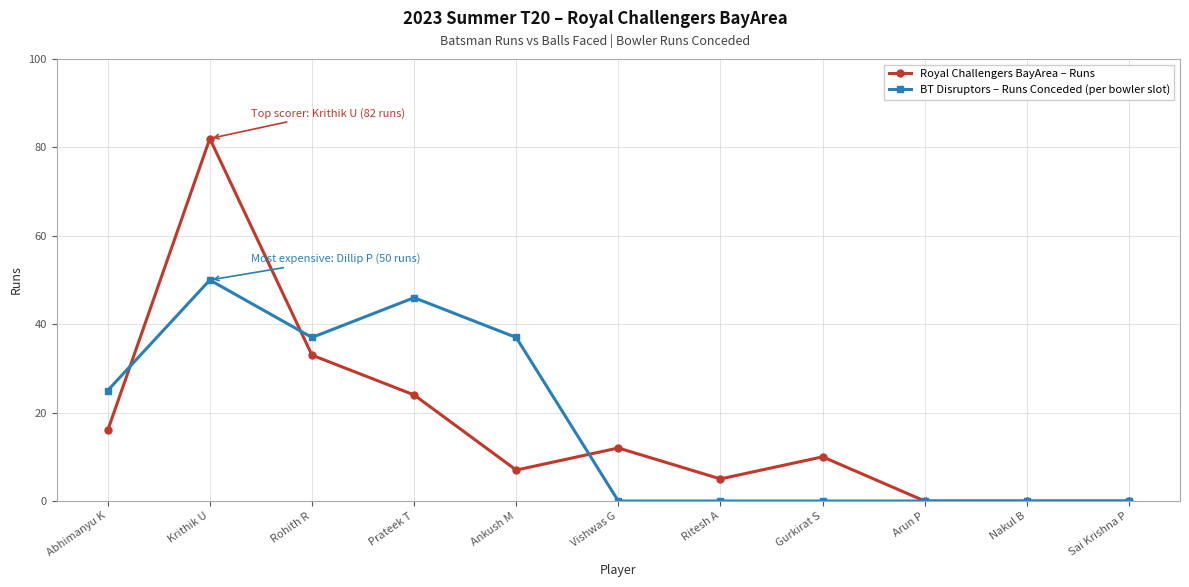

Reading left to right, list all the values displayed in this chart.

Royal Challengers BayArea – Runs: 16	82	33	24	7	12	5	10	0	0	0
BT Disruptors – Runs Conceded (per bowler slot): 25	50	37	46	37	0	0	0	0	0	0